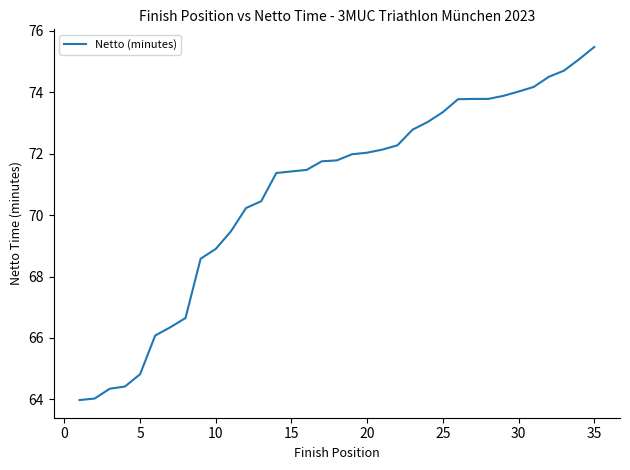

What is the difference between the maximum and minimum values?

11.5